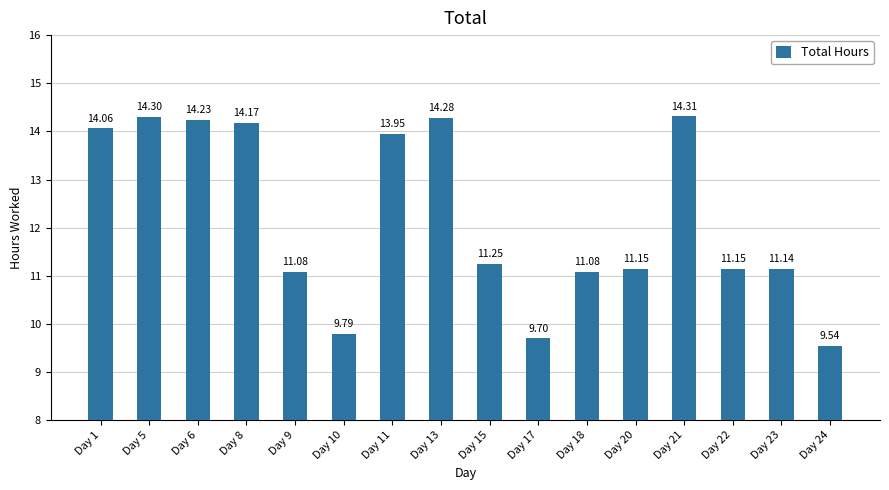

Which label corresponds to the largest value in the chart?

Day 21